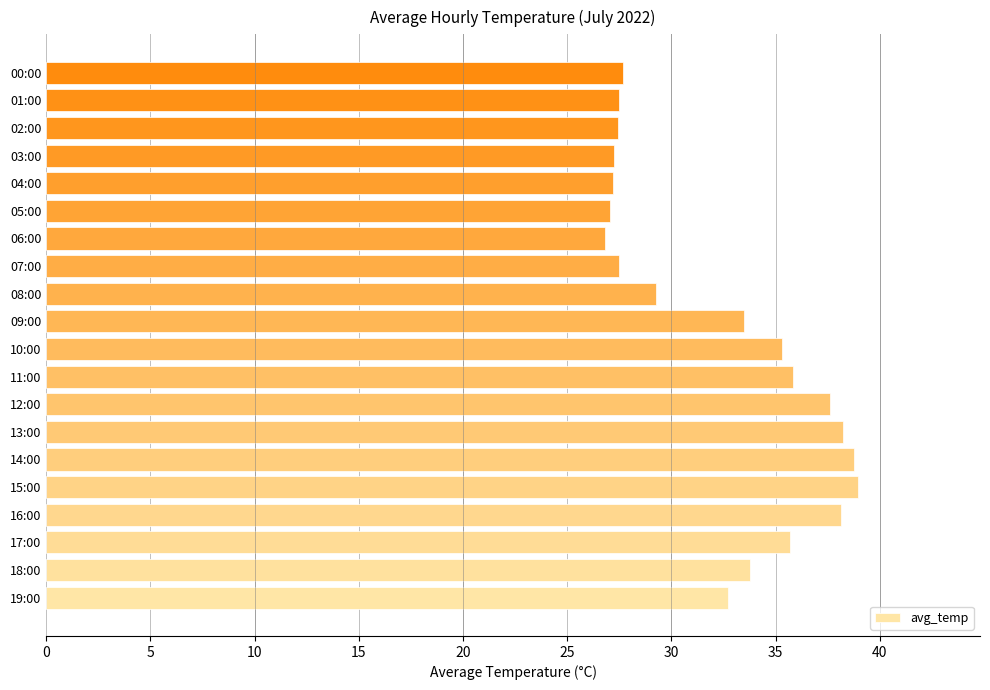

What is the minimum value shown in the chart?

26.8